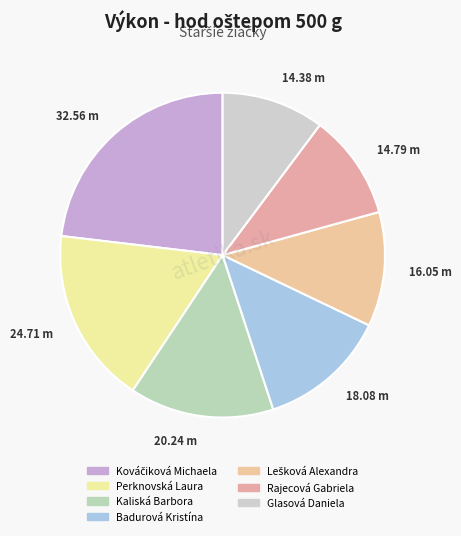

Count the number of slices in the pie.

7